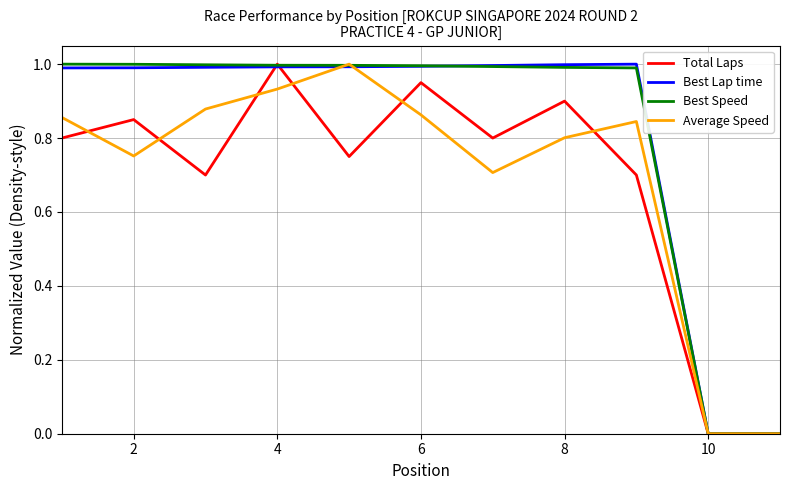

What is the maximum value shown in the chart?

1.0